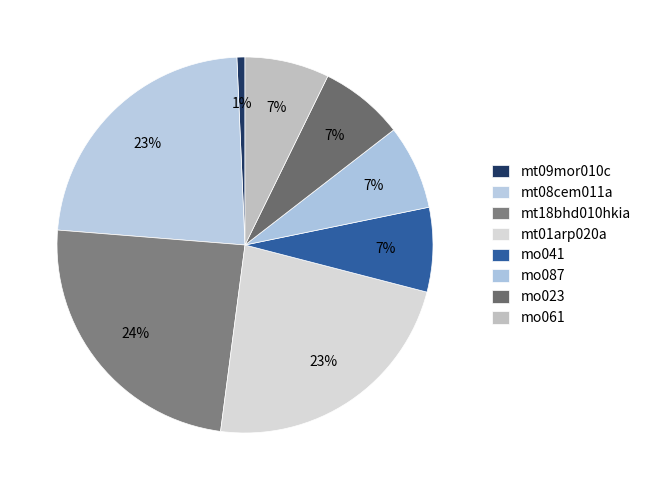

How many segments does this pie chart have?

8